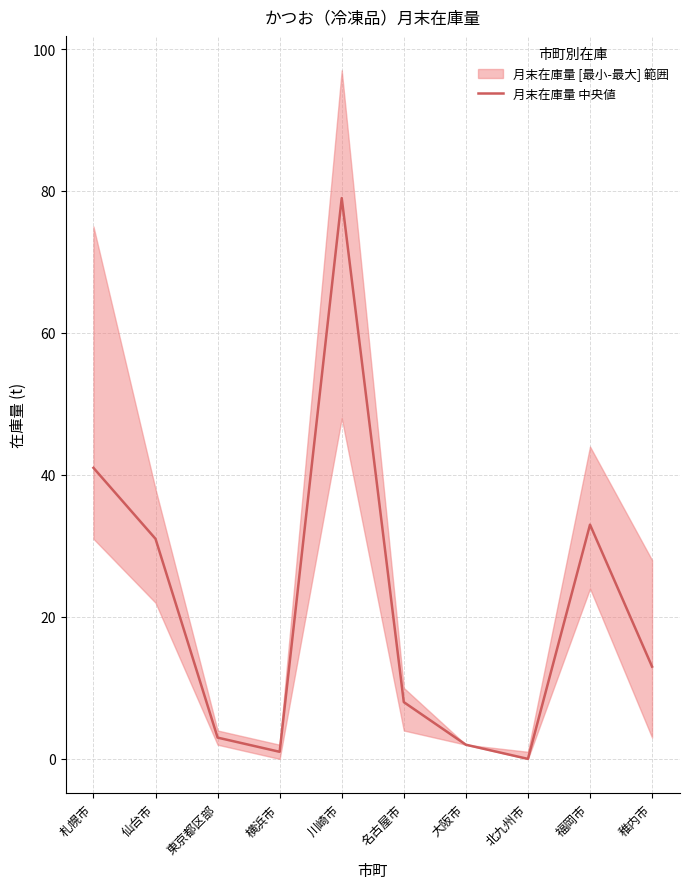

List the labels in order of value, smallest first.

北九州市, 横浜市, 大阪市, 東京都区部, 名古屋市, 稚内市, 仙台市, 福岡市, 札幌市, 川崎市